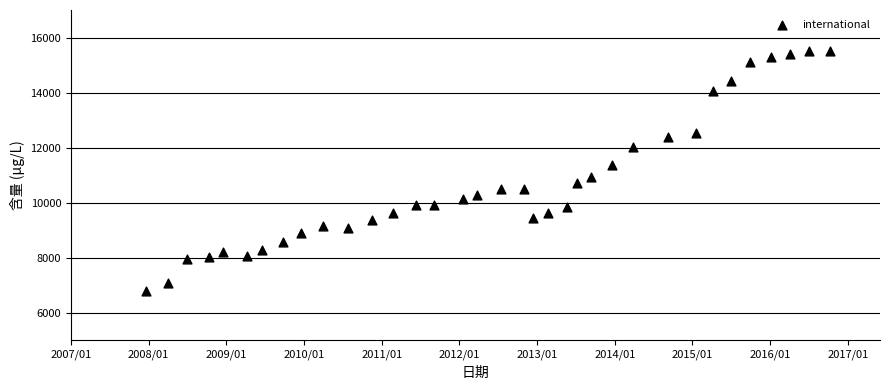

What is the range of X values (max minus min)?

3215